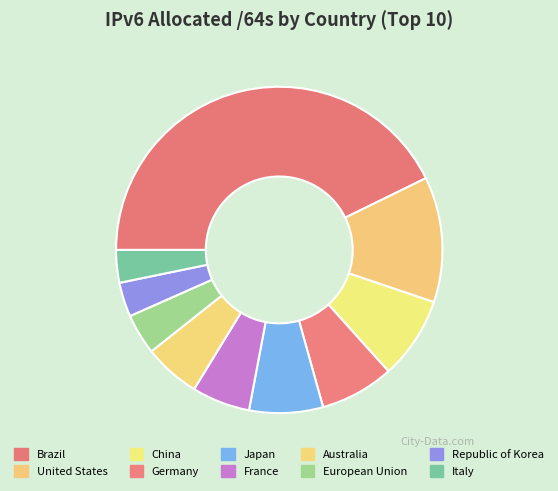

How many segments does this pie chart have?

10